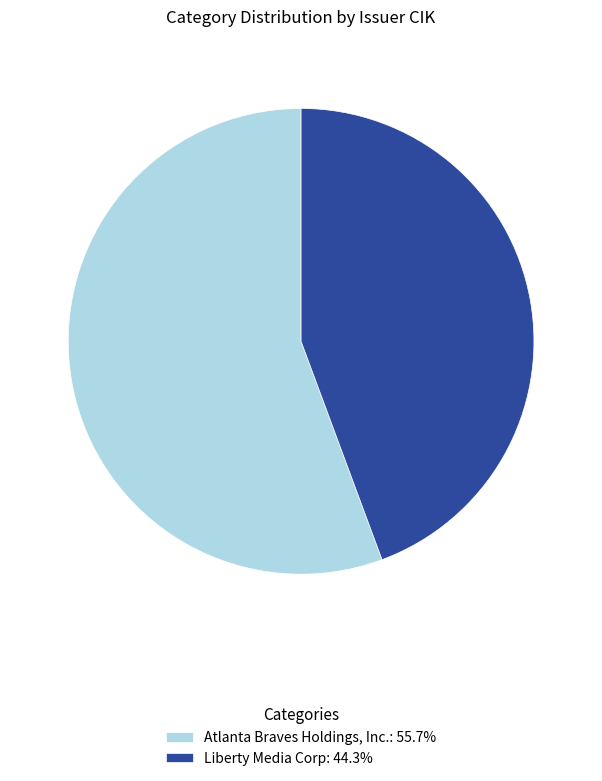

What is the ratio of the value at Atlanta Braves Holdings, Inc.: 55.7% to the value at Liberty Media Corp: 44.3%?

1.3